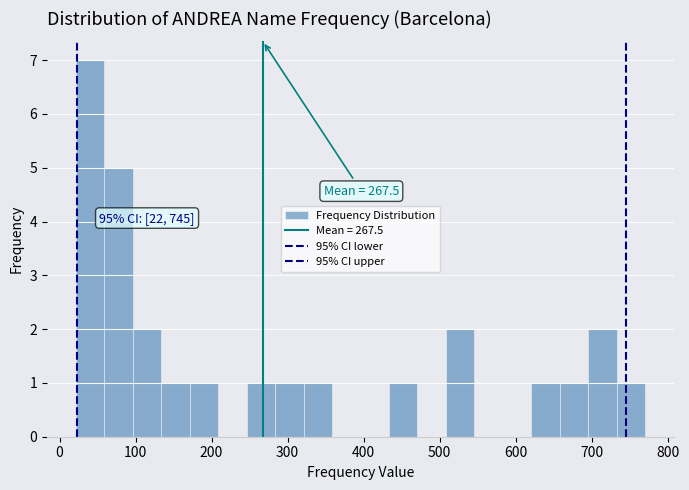

Read against the x-axis, roughly where is the centre of the tallest bar?

40